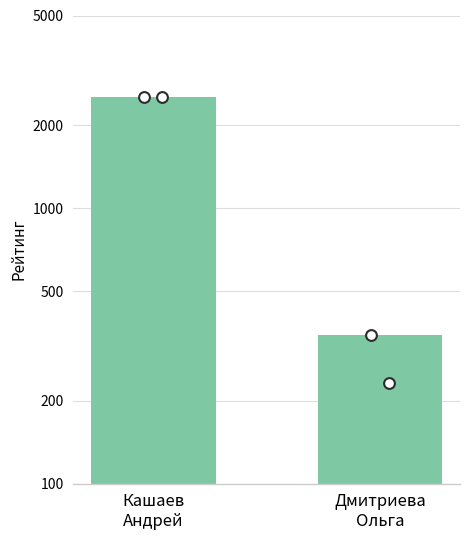

Approximately how many times larger is the value at Кашаев
Андрей compared to Дмитриева
Ольга?

7.3